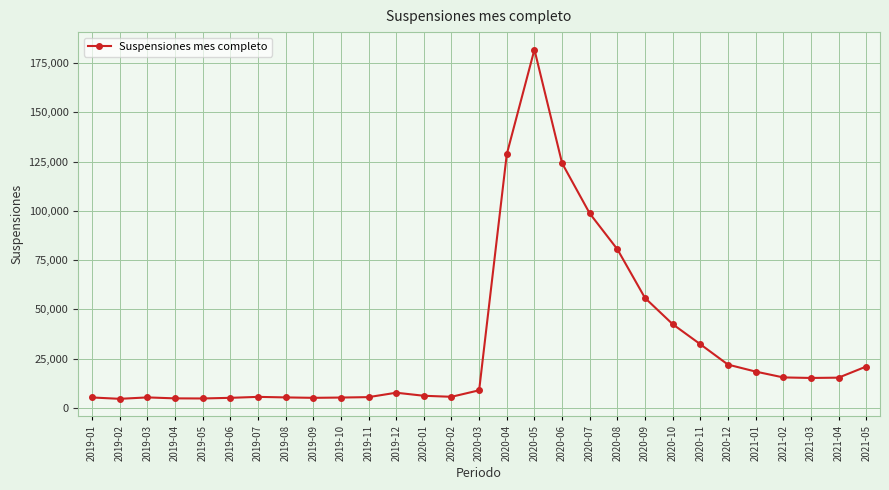

Is it true that the value at 2020-12 is 15044?

False